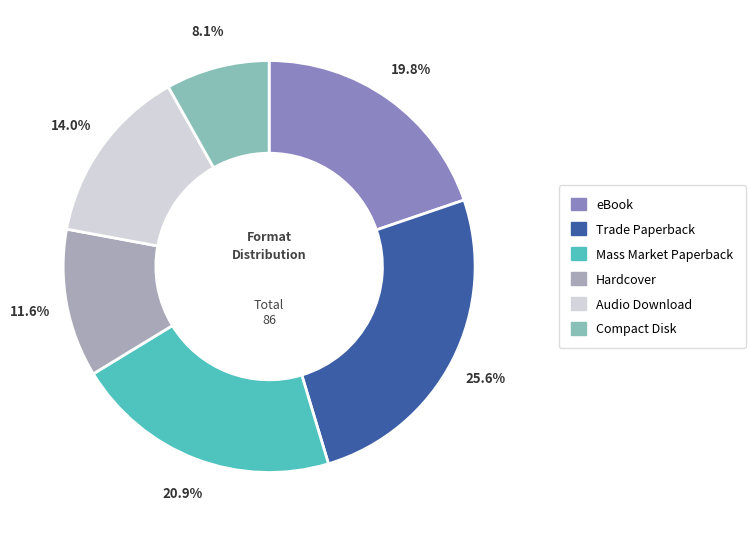

Do Compact Disk and Hardcover together represent more than half of the pie?

No